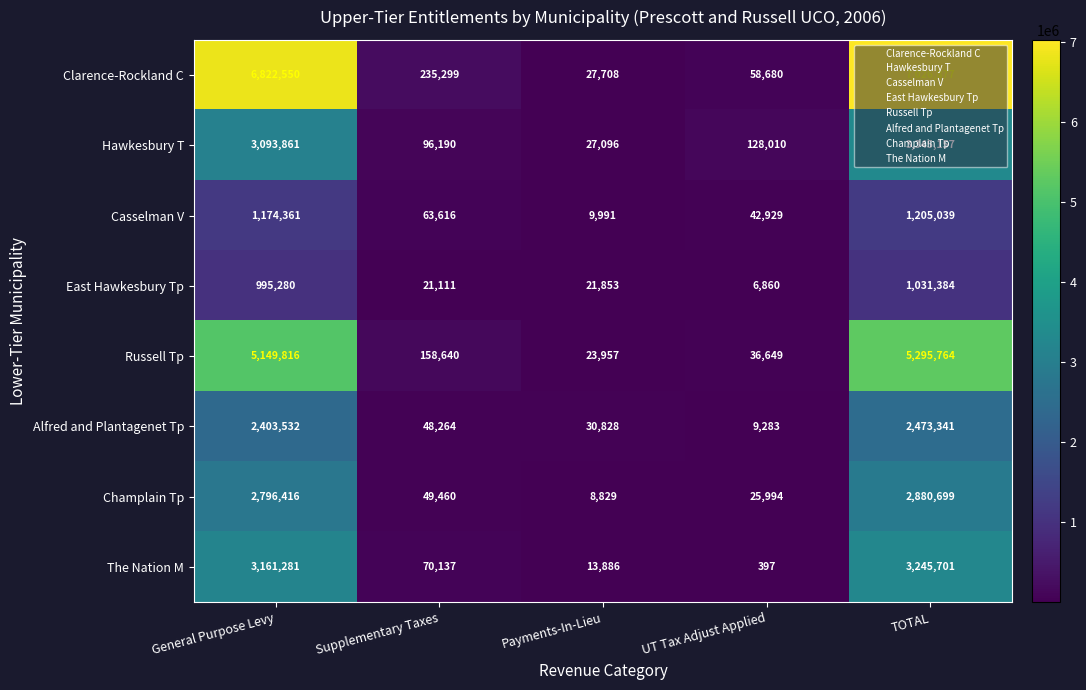

Which series has the largest total across all categories?

Clarence-Rockland C